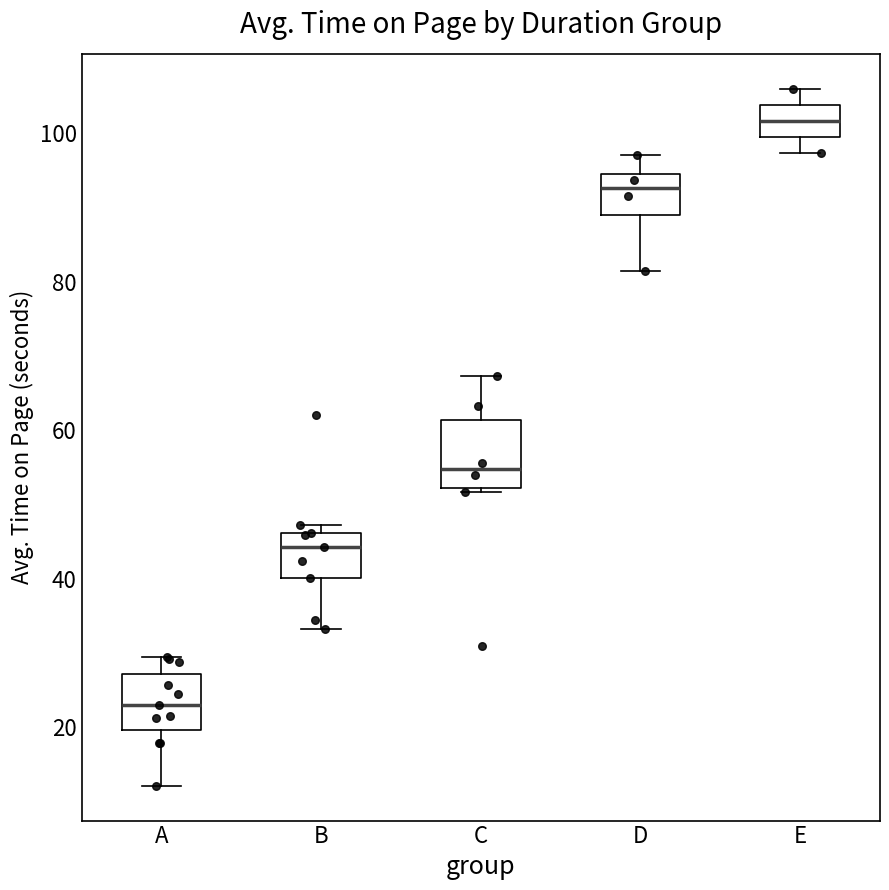

Reading left to right, transcribe this box plot: for each box, give where its median line is, the range the box spans, and where its two whiskers end, as read against the y-axis. The values are not printed on the chart, so give them approximately, as read against the axis.

A: median 24, box 20 to 28, whiskers 12 to 30
B: median 44, box 40 to 46, whiskers 34 to 48
C: median 54, box 52 to 62, whiskers 52 to 68
D: median 92, box 90 to 94, whiskers 82 to 96
E: median 102, box 100 to 104, whiskers 98 to 106